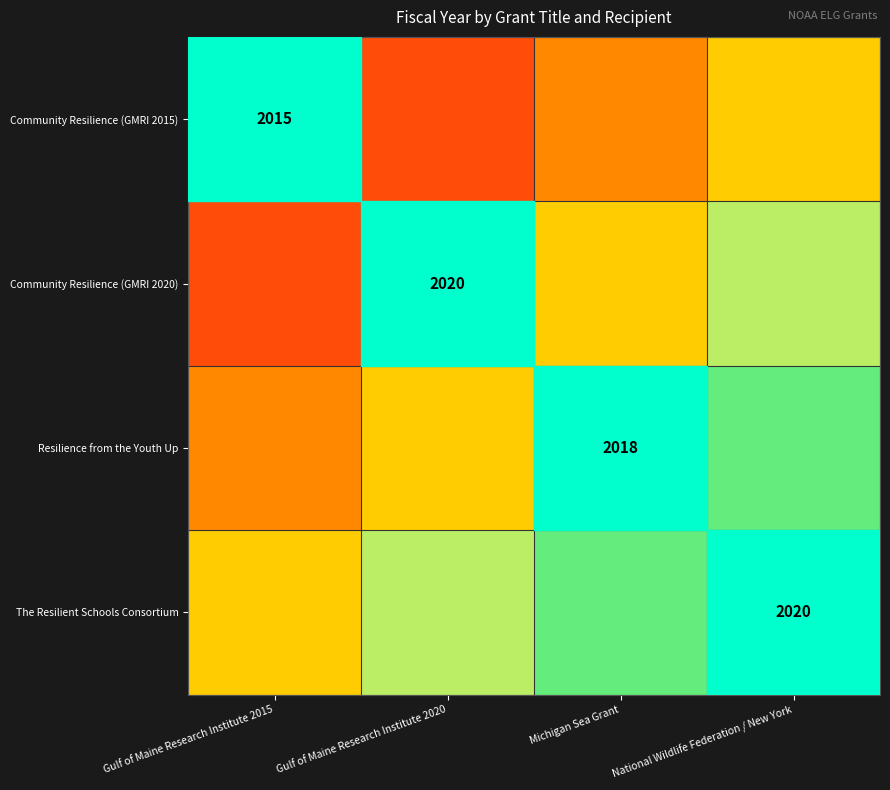

What is the difference between the maximum and minimum values in the Community Resilience (GMRI 2015) series?

0.5